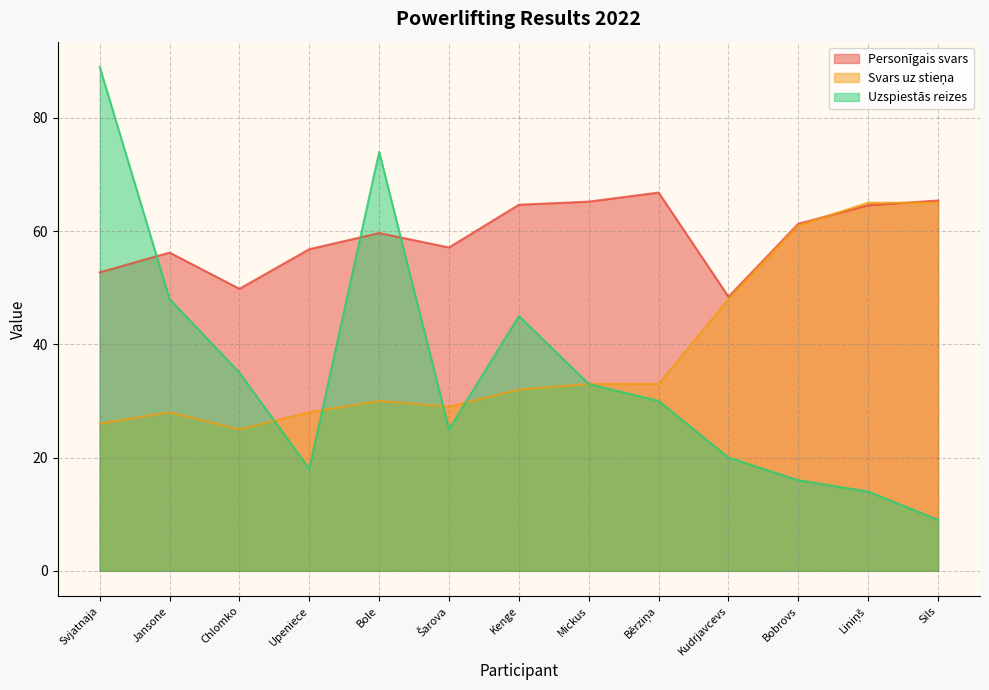

True or false: Svars uz stieņa has more than 1 interior local peaks.

True